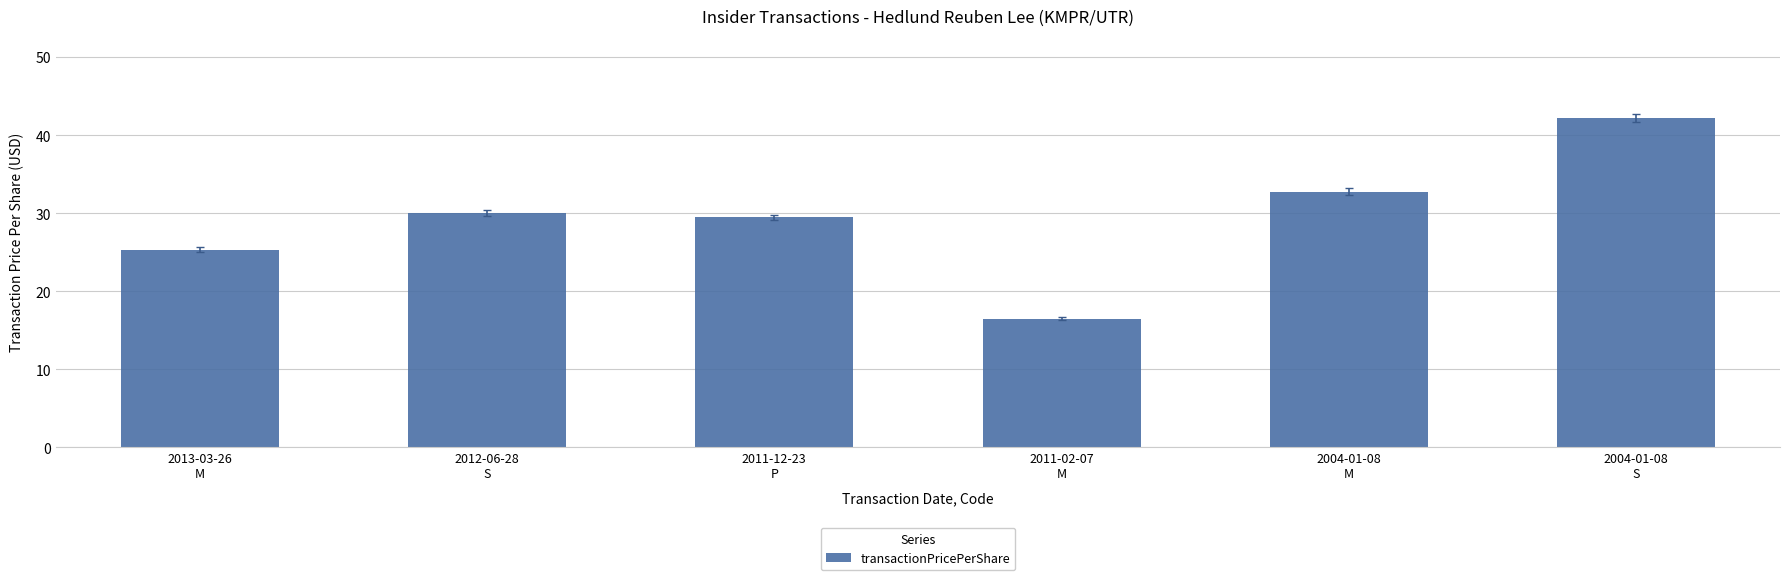

What is the difference between the maximum and minimum values?

25.7